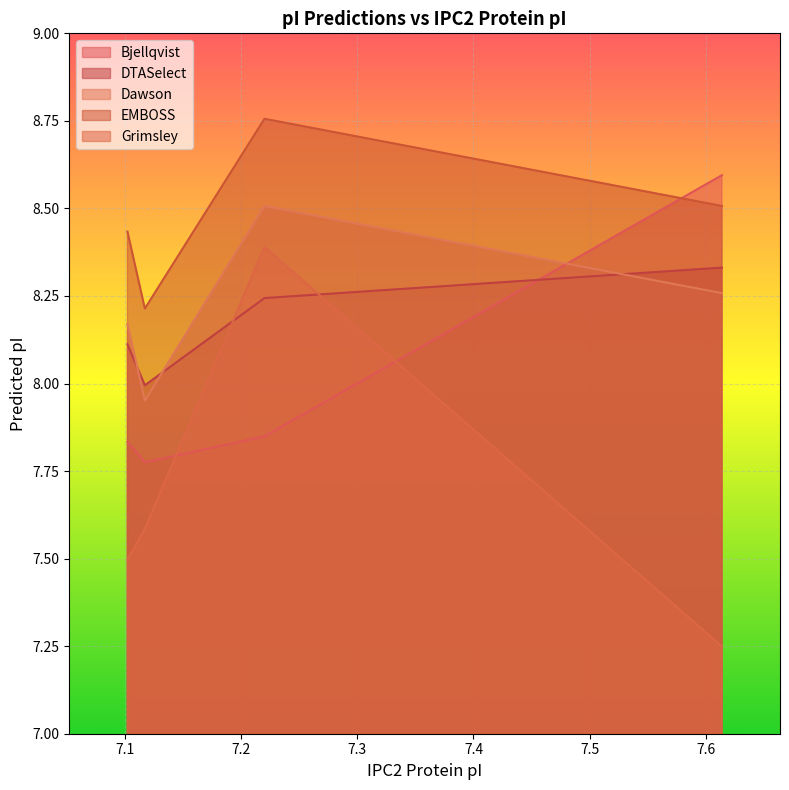

How many lines are shown in the chart?

5